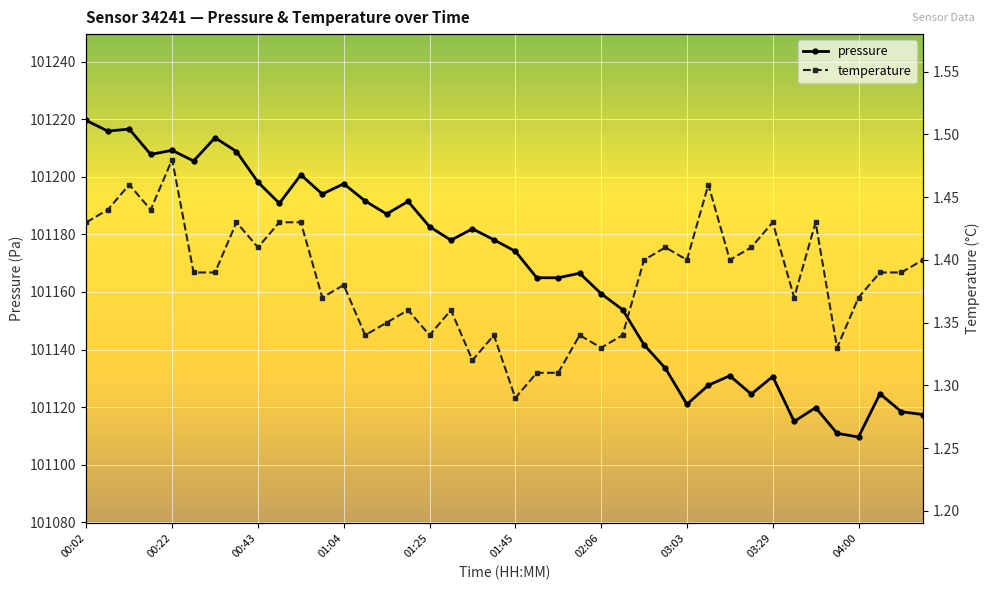

In temperature, how many points are lower than both neighbors (excluding endpoints)?

12